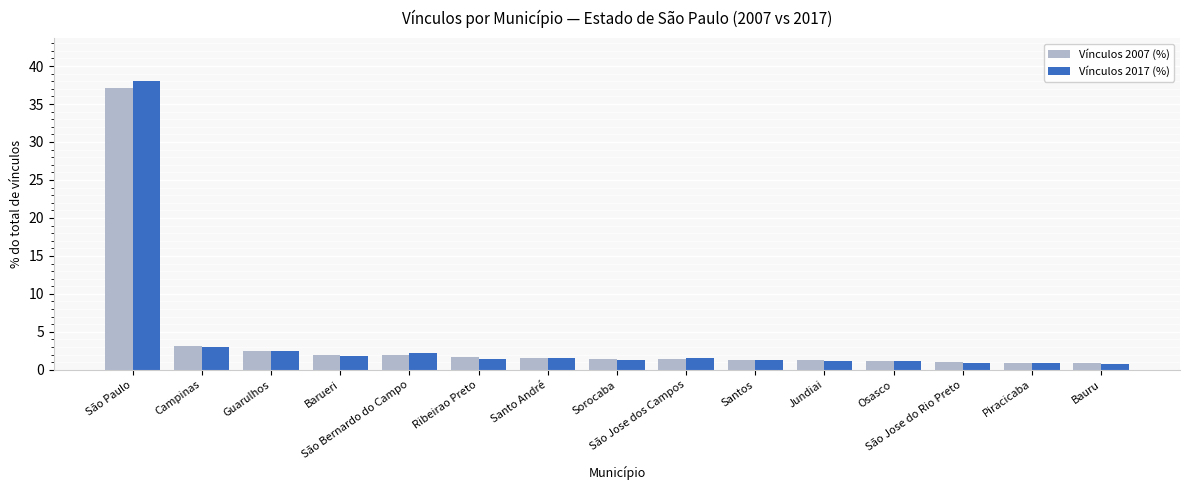

Are the bars horizontal?

No